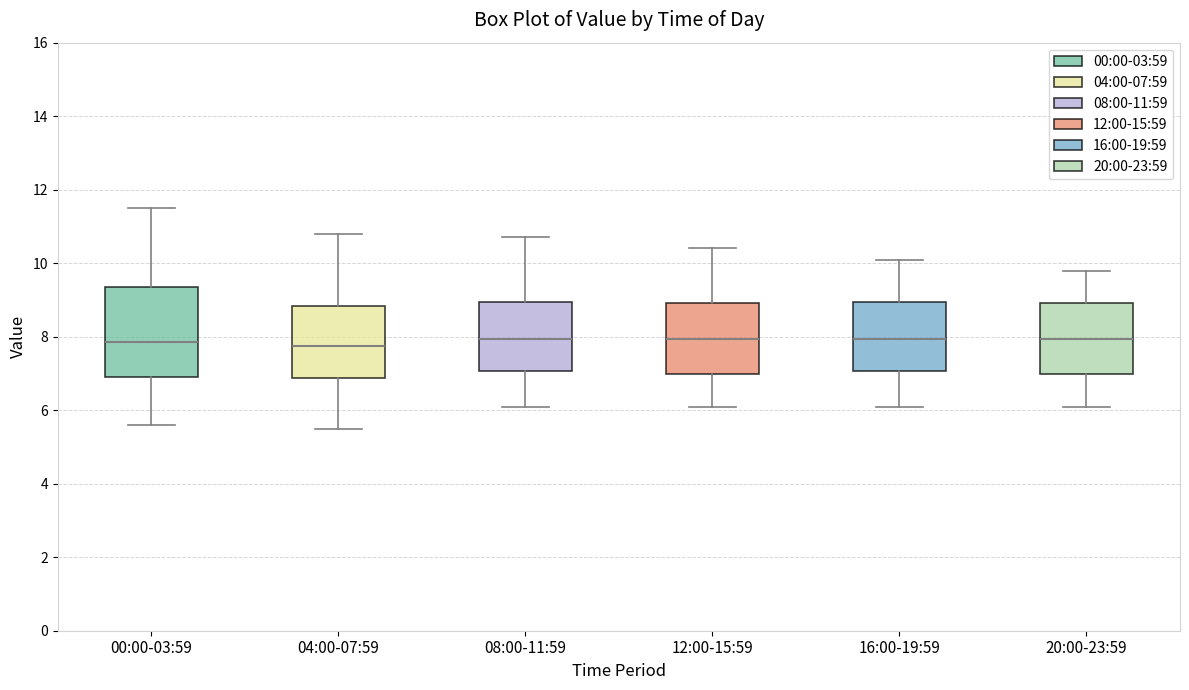

Reading left to right, transcribe this box plot: for each box, give where its median line is, the range the box spans, and where its two whiskers end, as read against the y-axis. The values are not printed on the chart, so give them approximately, as read against the axis.

00:00-03:59: median 7.8, box 7.0 to 9.4, whiskers 5.6 to 11.6
04:00-07:59: median 7.8, box 6.8 to 8.8, whiskers 5.6 to 10.8
08:00-11:59: median 8.0, box 7.0 to 9.0, whiskers 6.2 to 10.8
12:00-15:59: median 8.0, box 7.0 to 9.0, whiskers 6.2 to 10.4
16:00-19:59: median 8.0, box 7.0 to 9.0, whiskers 6.2 to 10.2
20:00-23:59: median 8.0, box 7.0 to 9.0, whiskers 6.2 to 9.8